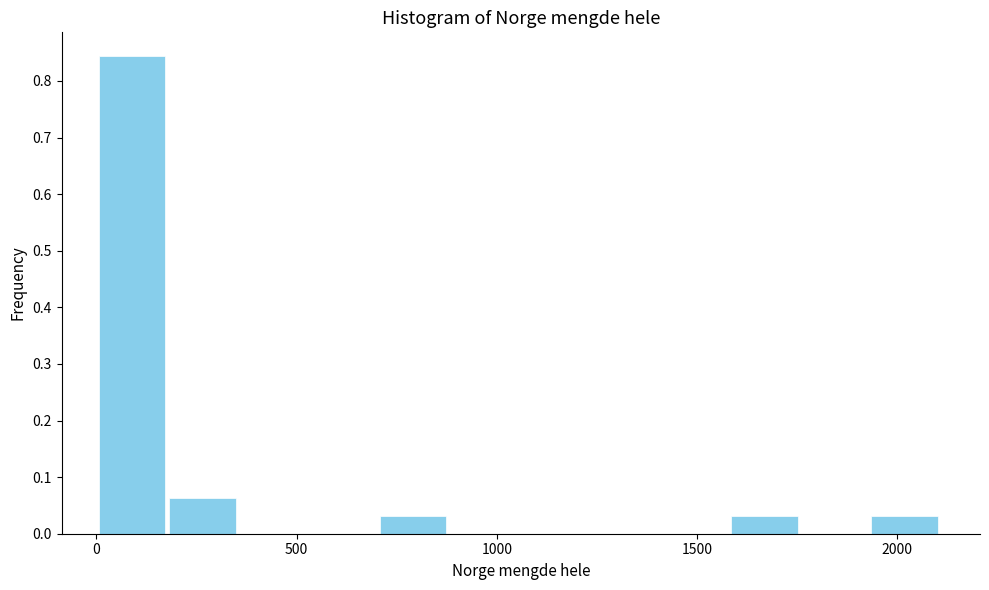

Around what value on the x-axis is the tallest bar? Give the approximate position of its centre, as read against the axis.

100